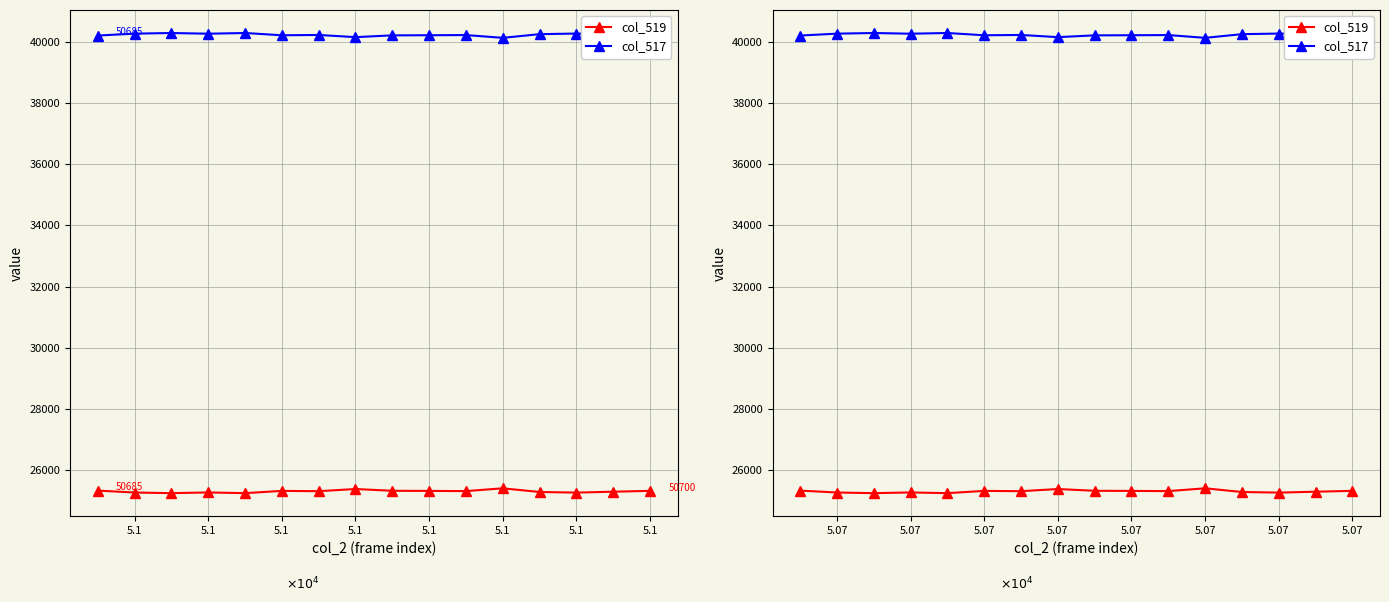

What is the label of the 15th point from the right?

5.07